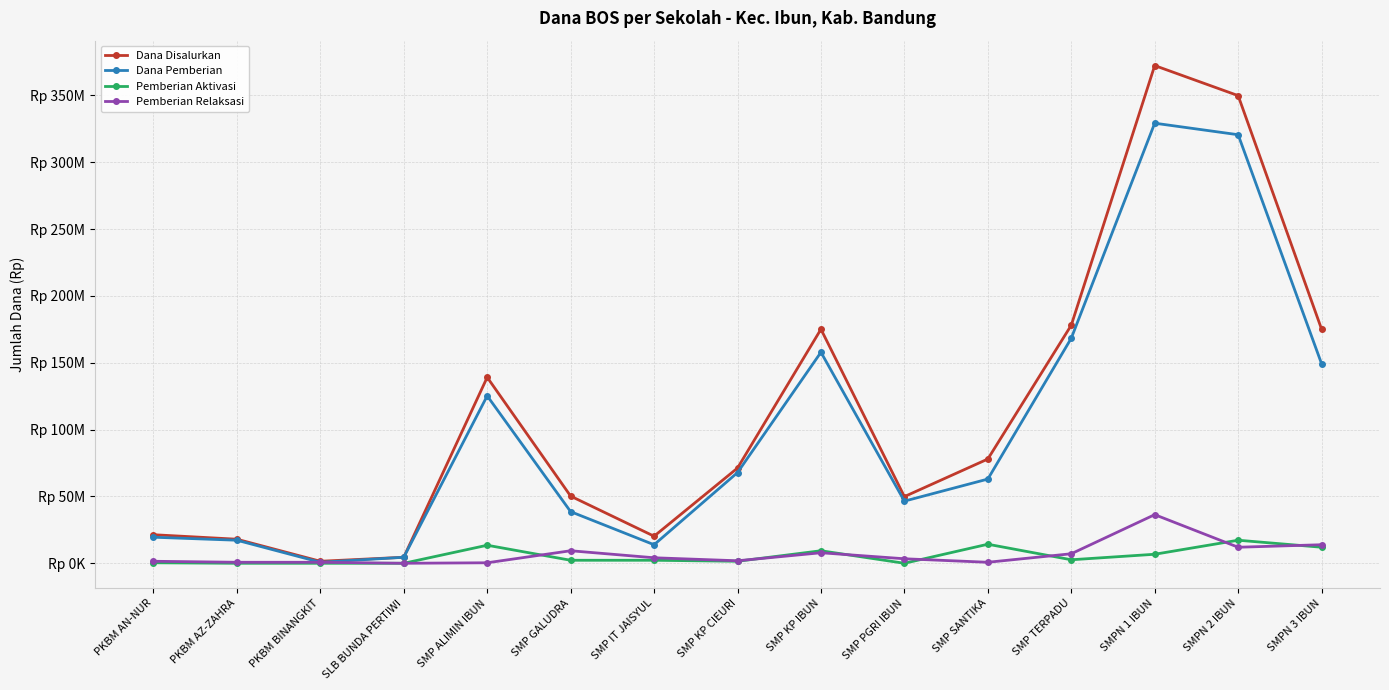

Does the chart have visible grid lines?

Yes